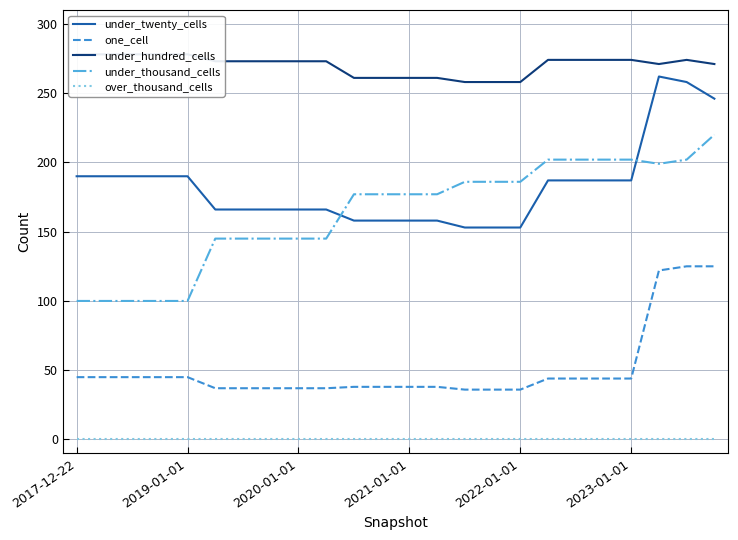

What is the highest value of the under_twenty_cells series?

262